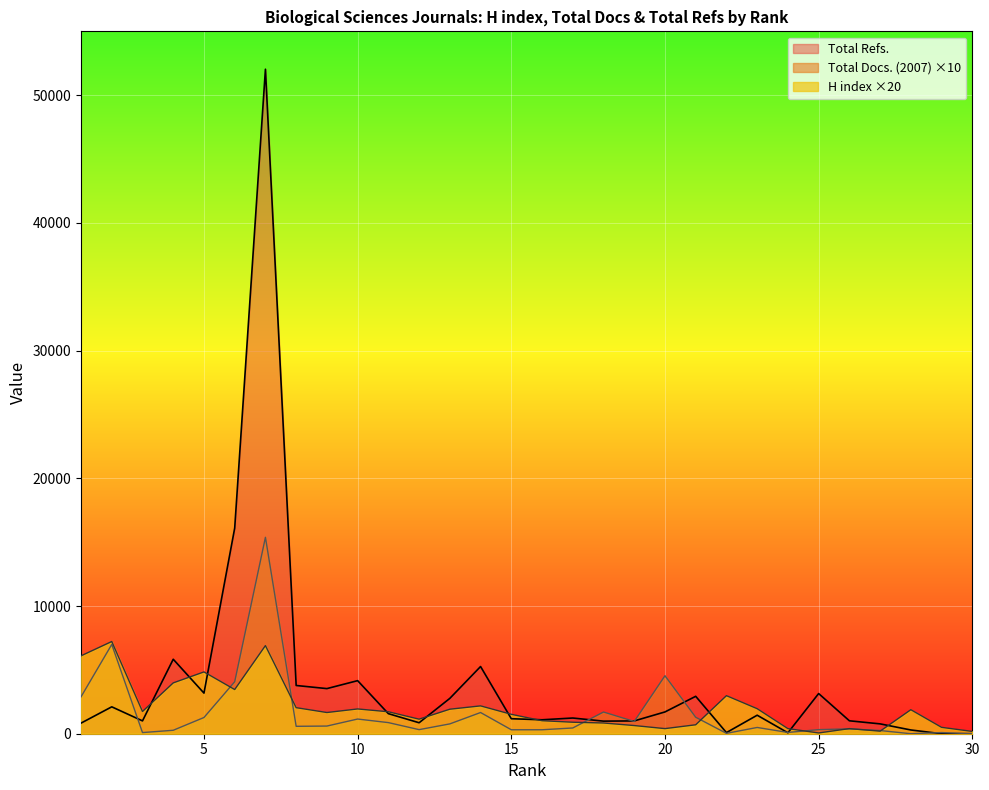

Is the value of Total Refs. at 26 greater than the value of H index at 8?

No